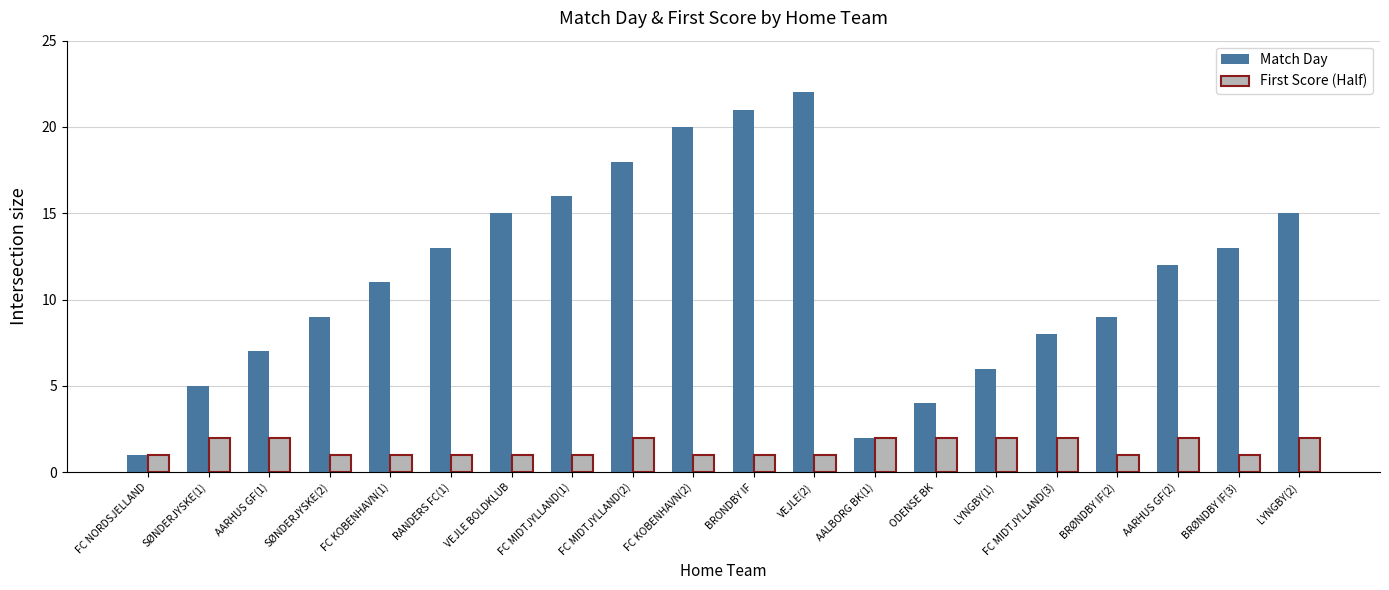

What is the label of the 15th bar from the left?

LYNGBY(1)